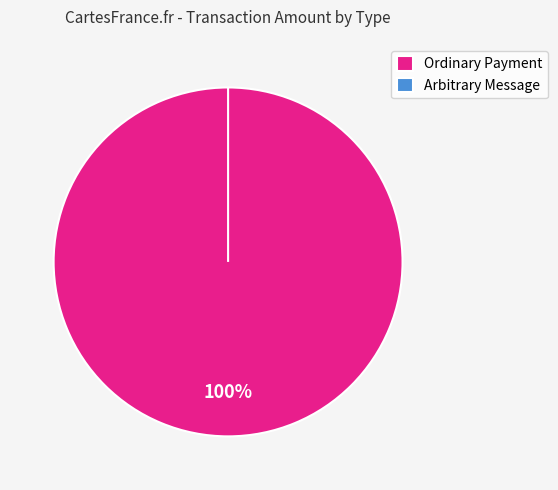

Does Ordinary Payment account for over 50% of the chart?

Yes